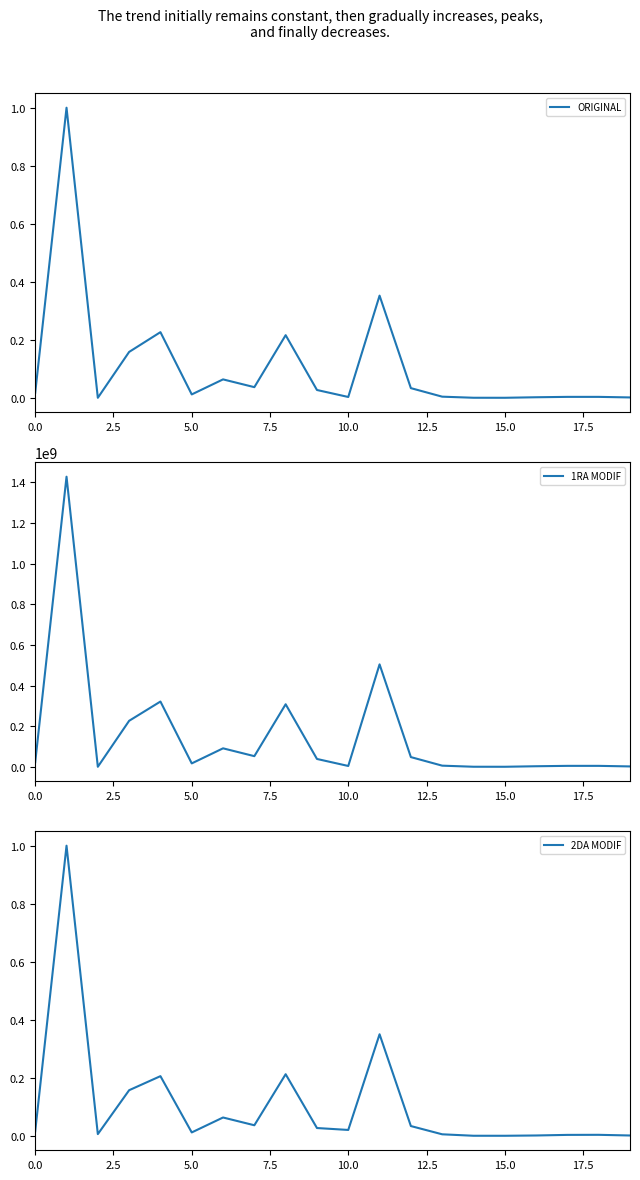

How many values in the 1RA MODIF series exceed 22674649?

10